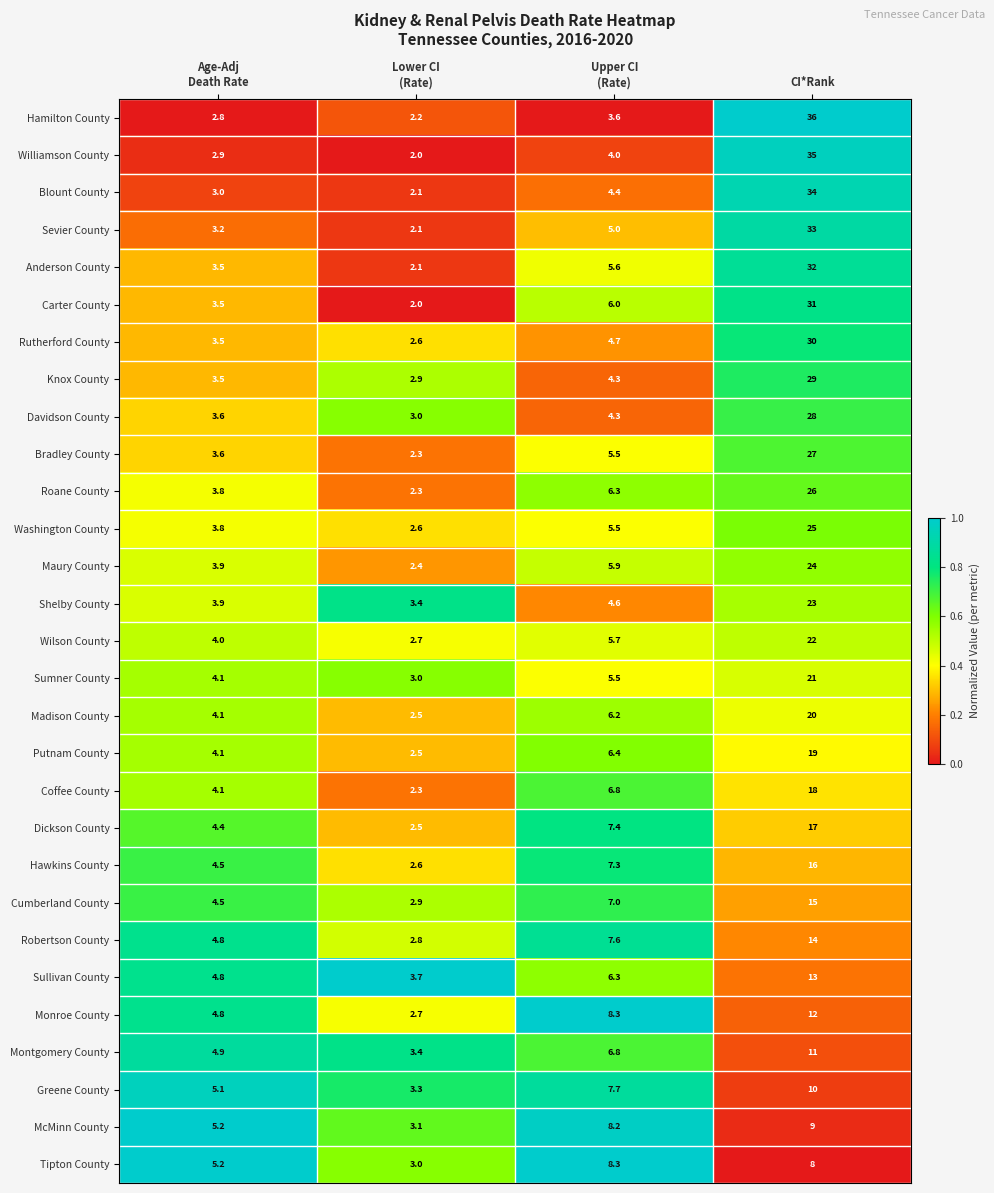

At which category does the chart reach its peak across all series?

CI*Rank